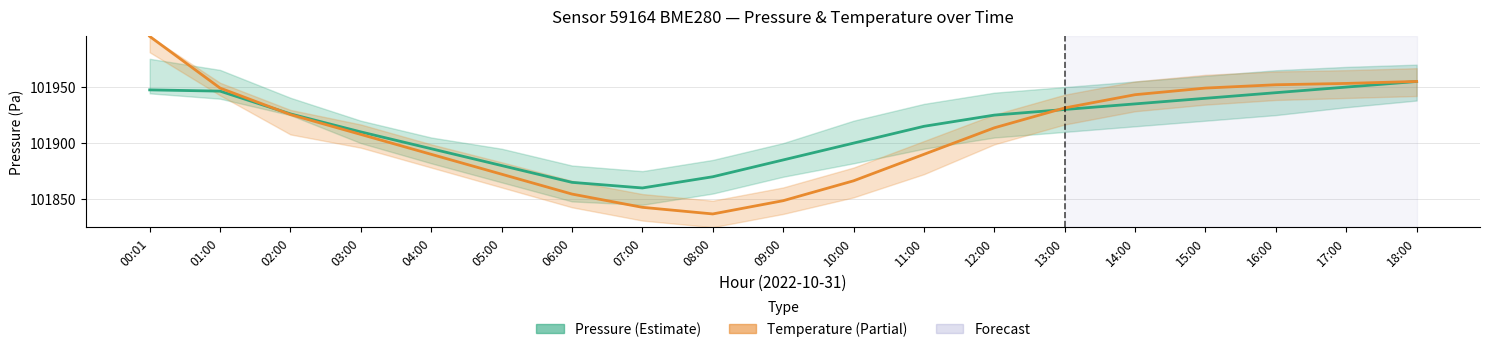

At which category does the chart reach its minimum across all series?

08:00